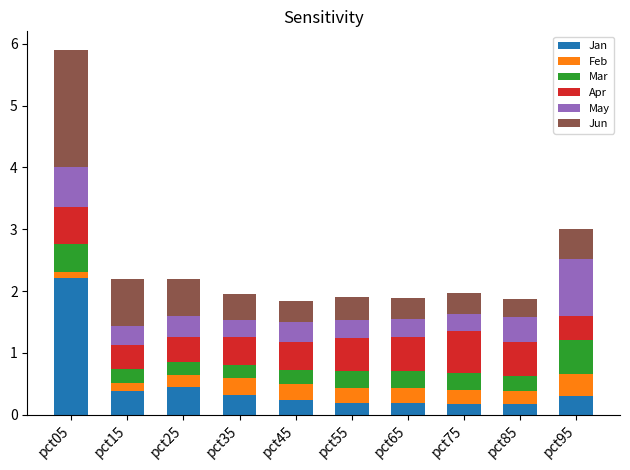

At which category is the sum across all series the highest?

pct05